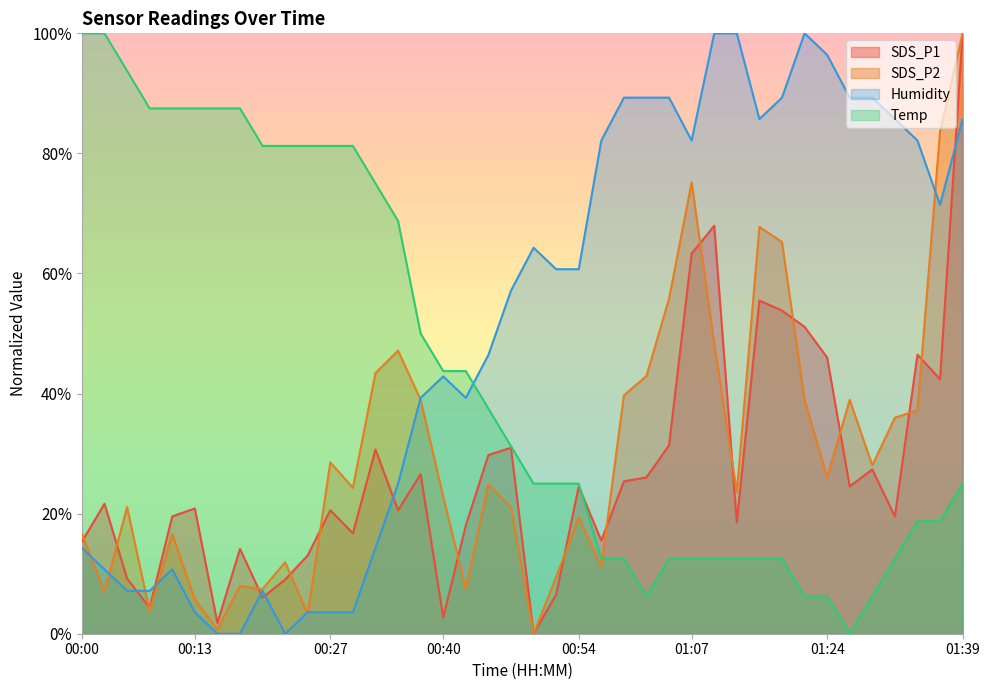

Which category has the lowest value across all series?

00:49